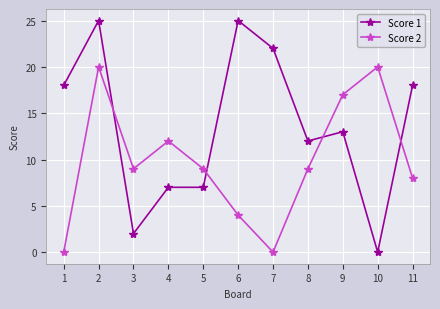

What is the sum of the Score 2 values at 5 and 6?

13